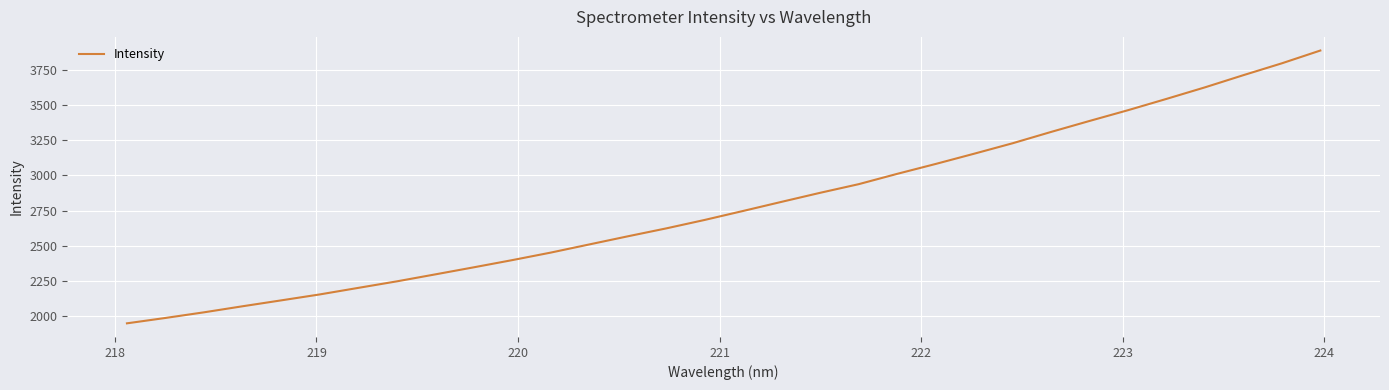

True or false: there are more than 2 points higher than both neighbors.

False